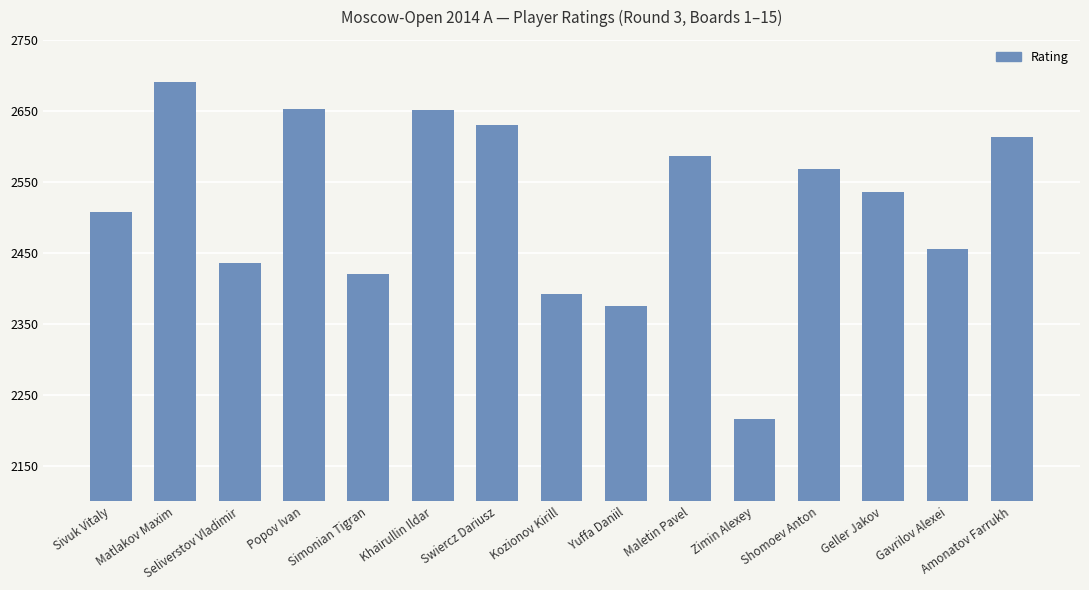

How many values are below 2536?

7